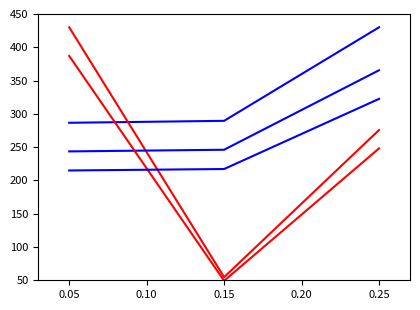

How many lines are shown in the chart?

5